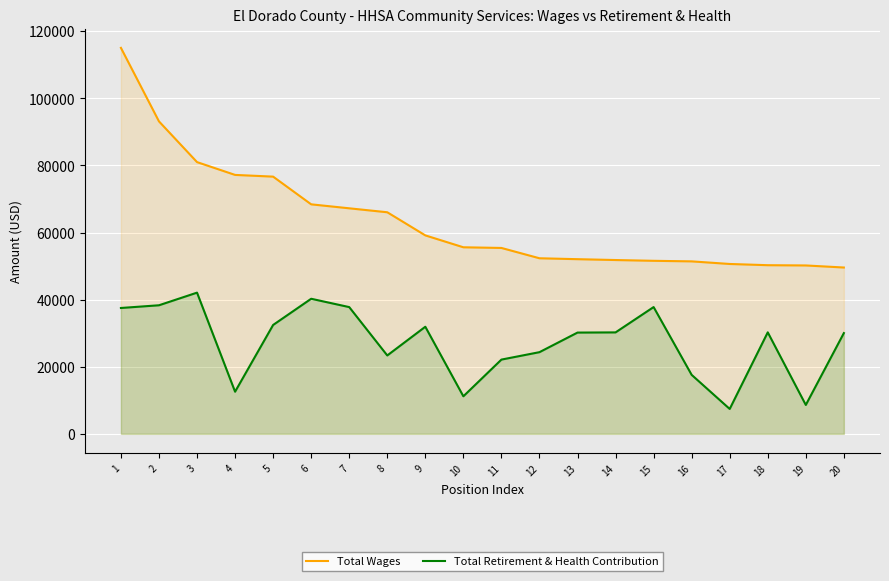

Is it true that Total Retirement & Health Contribution equals 61747 at 15?

False